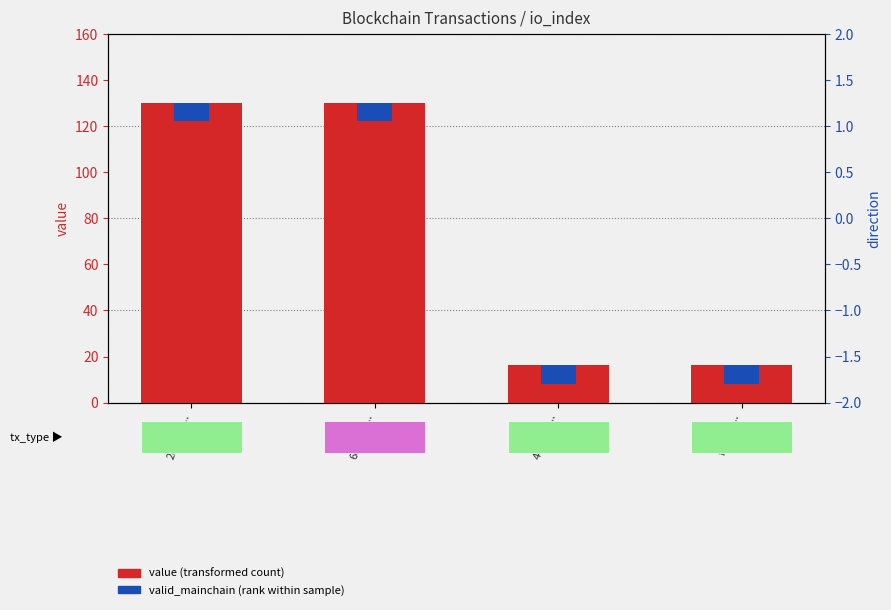

At which label does value (transformed count) reach its minimum?

4411bd...